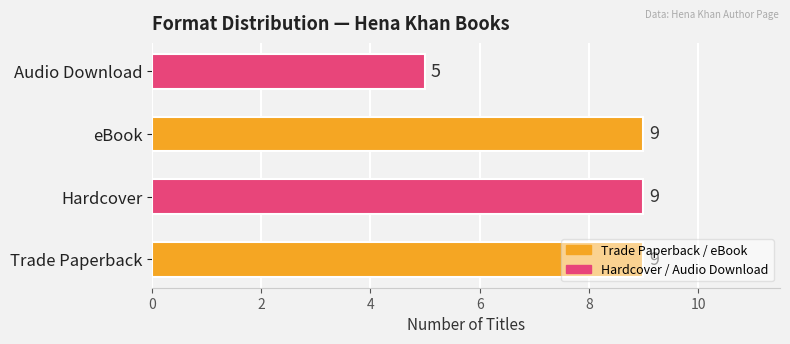

Between Audio Download and Trade Paperback, which is larger?

Trade Paperback